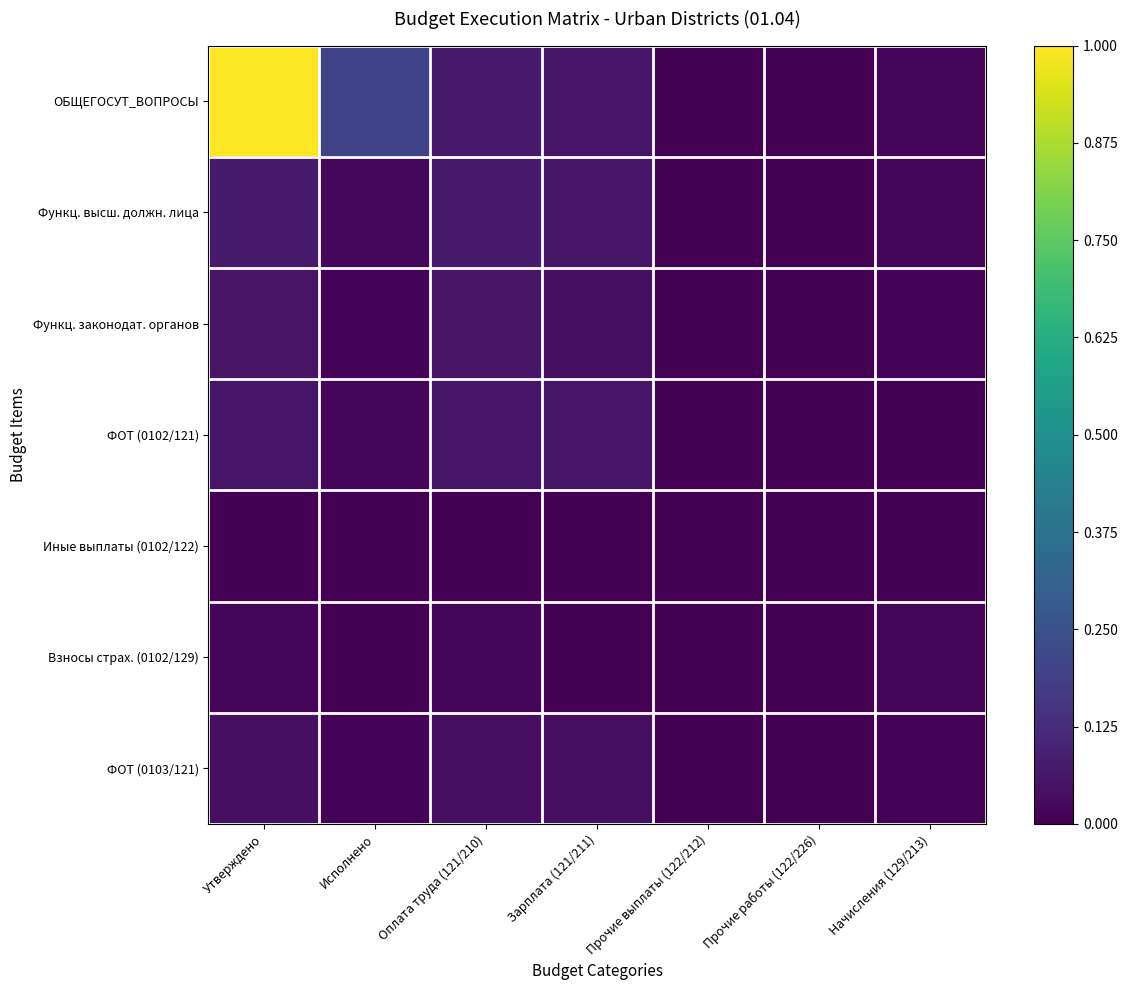

Reading left to right, what are all the values shown in this chart?

ОБЩЕГОСУТ_ВОПРОСЫ: Утверждено=1.0	Исполнено=0.2	Оплата труда (121/210)=0.1	Зарплата (121/211)=0.1	Прочие выплаты (122/212)=0.0	Прочие работы (122/226)=0.0	Начисления (129/213)=0.0
Функц. высш. должн. лица: Утверждено=0.1	Исполнено=0.0	Оплата труда (121/210)=0.1	Зарплата (121/211)=0.1	Прочие выплаты (122/212)=0.0	Прочие работы (122/226)=0.0	Начисления (129/213)=0.0
Функц. законодат. органов: Утверждено=0.1	Исполнено=0.0	Оплата труда (121/210)=0.1	Зарплата (121/211)=0.0	Прочие выплаты (122/212)=0.0	Прочие работы (122/226)=0.0	Начисления (129/213)=0.0
ФОТ (0102/121): Утверждено=0.1	Исполнено=0.0	Оплата труда (121/210)=0.1	Зарплата (121/211)=0.1	Прочие выплаты (122/212)=0.0	Прочие работы (122/226)=0.0	Начисления (129/213)=0.0
Иные выплаты (0102/122): Утверждено=0.0	Исполнено=0.0	Оплата труда (121/210)=0.0	Зарплата (121/211)=0.0	Прочие выплаты (122/212)=0.0	Прочие работы (122/226)=0.0	Начисления (129/213)=0.0
Взносы страх. (0102/129): Утверждено=0.0	Исполнено=0.0	Оплата труда (121/210)=0.0	Зарплата (121/211)=0.0	Прочие выплаты (122/212)=0.0	Прочие работы (122/226)=0.0	Начисления (129/213)=0.0
ФОТ (0103/121): Утверждено=0.0	Исполнено=0.0	Оплата труда (121/210)=0.0	Зарплата (121/211)=0.0	Прочие выплаты (122/212)=0.0	Прочие работы (122/226)=0.0	Начисления (129/213)=0.0